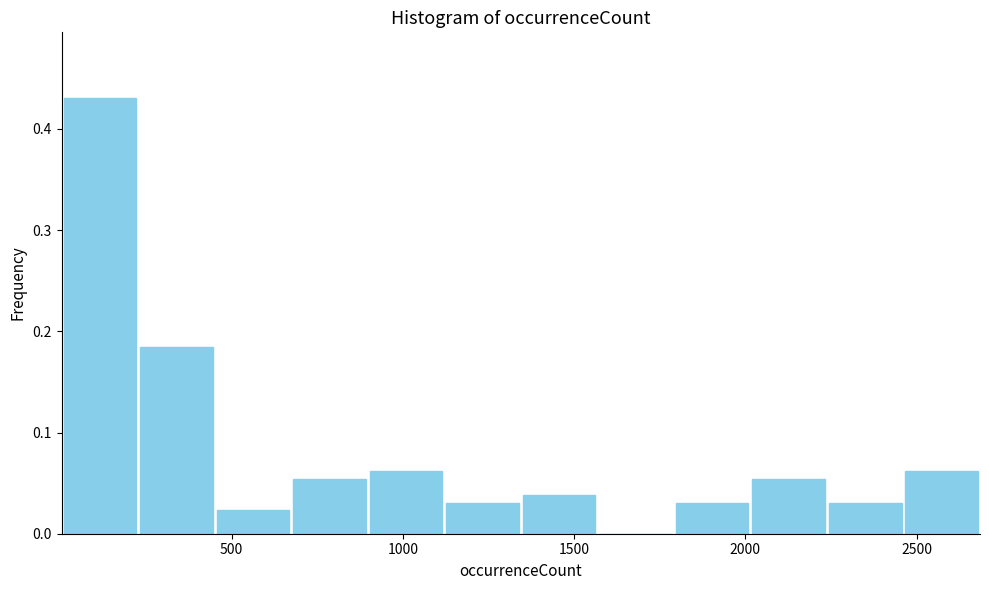

What is the height of the bar covering 0 to 250 on the x-axis? Neither the bar edges nor the heights are printed on the chart, so give them approximately, as read against the axes.

0.43